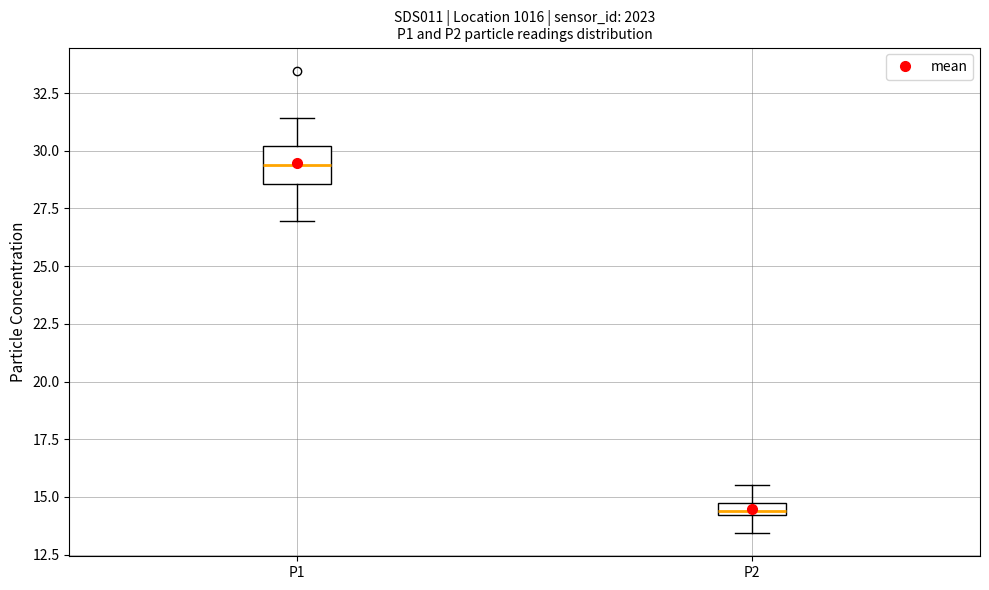

Where does the lower whisker of the box for P2 end on the y-axis? The values are not printed on the chart, so give them approximately, as read against the axis.

13.5